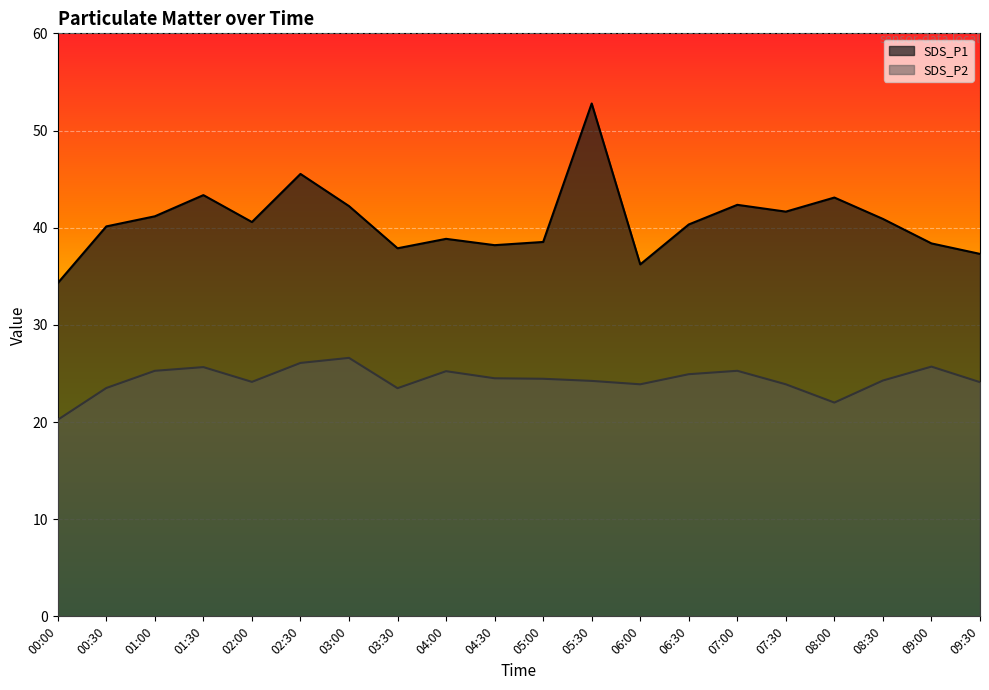

How many data points in SDS_P1 are less than 40?

8